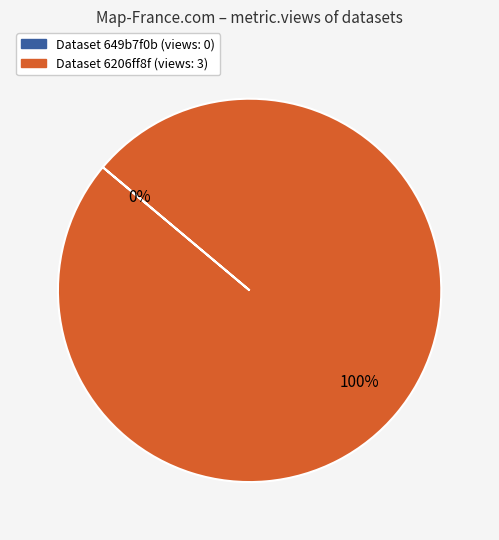

Count the number of slices in the pie.

2